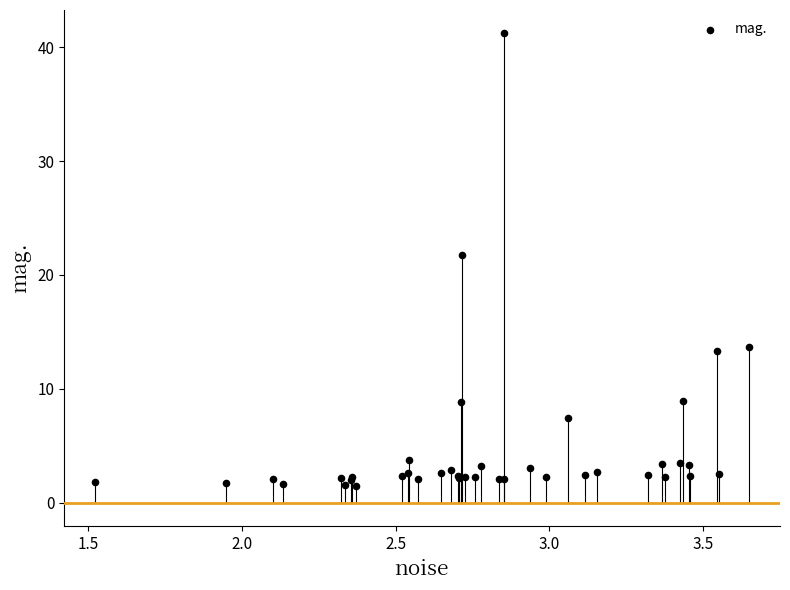

What Y value in the scatter plot is closest to 21?

21.7